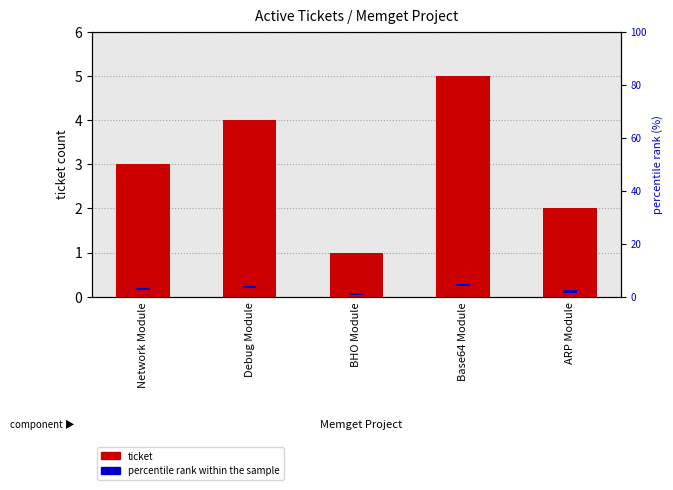

Is it true that percentile rank within the sample equals 0.8 at BHO Module?

True